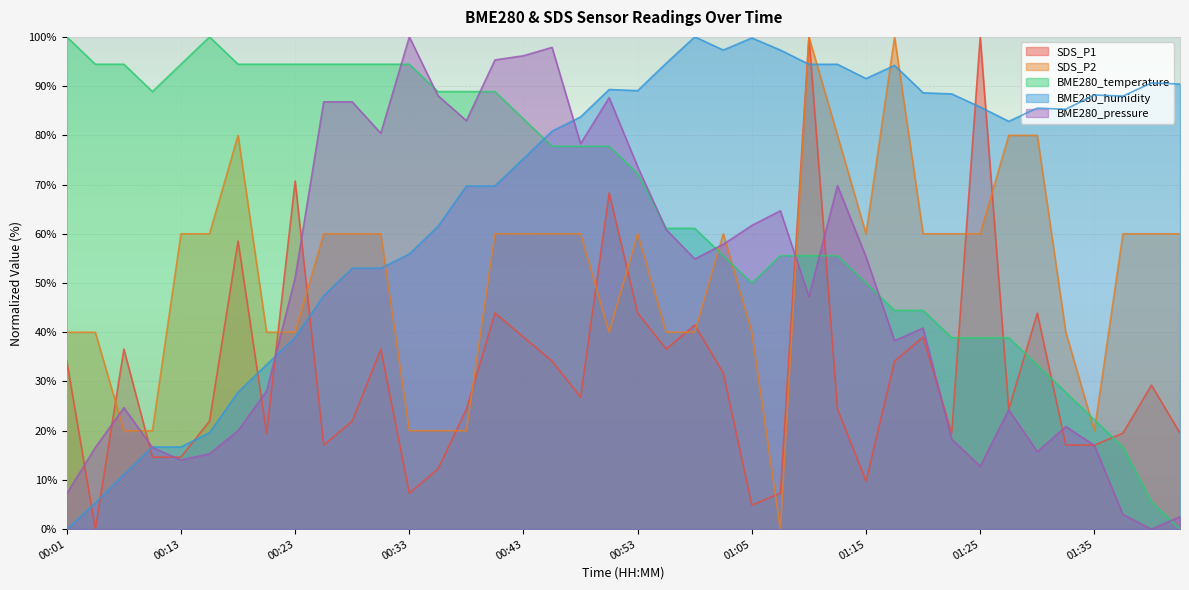

What is the value of the SDS_P2 point at the 14th from the left?

20.0